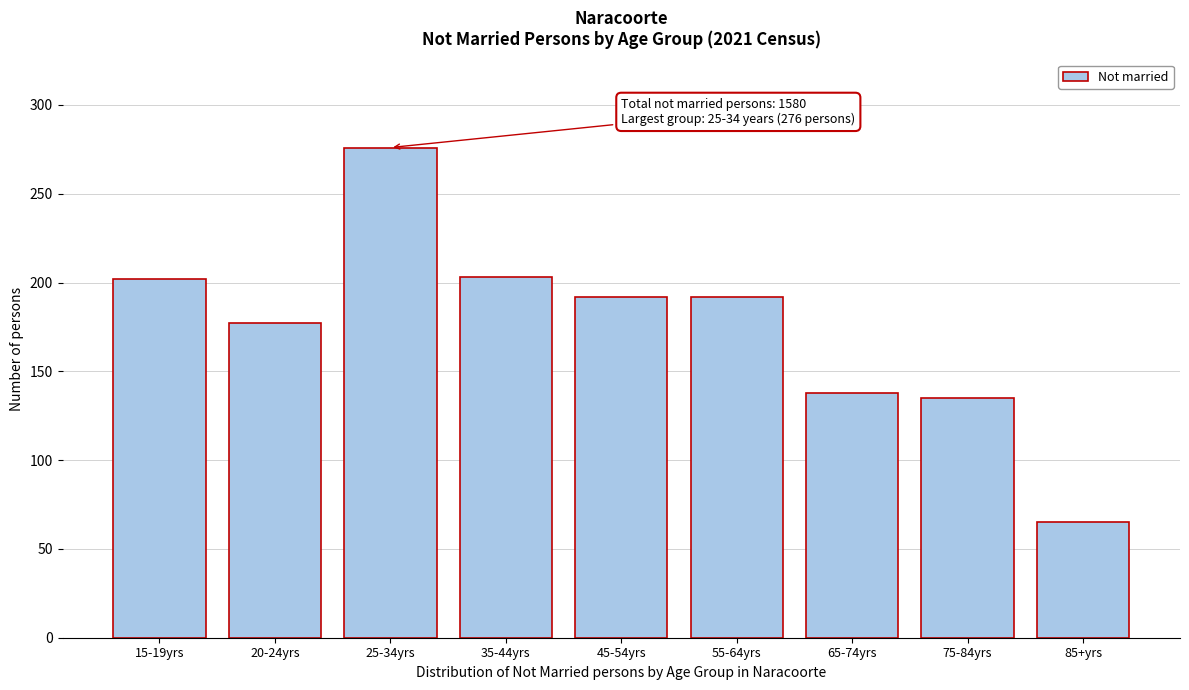

What is the difference between the maximum and minimum values?

211